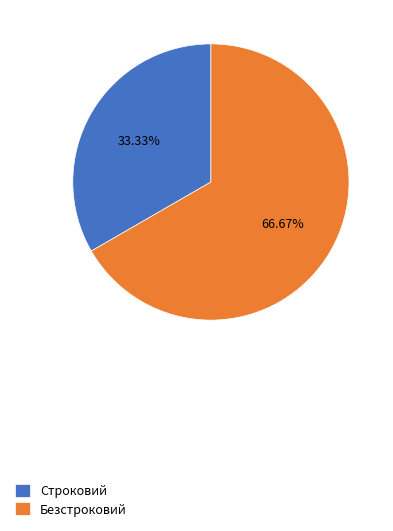

Do Строковий and Безстроковий together represent more than half of the pie?

Yes